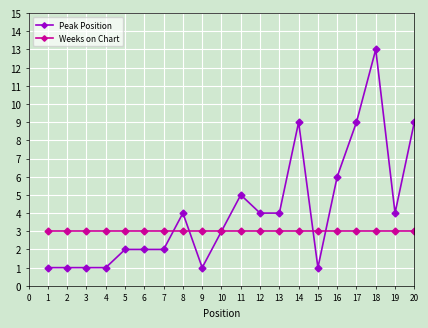

List the series in order of their overall mean, lowest first.

Weeks on Chart, Peak Position